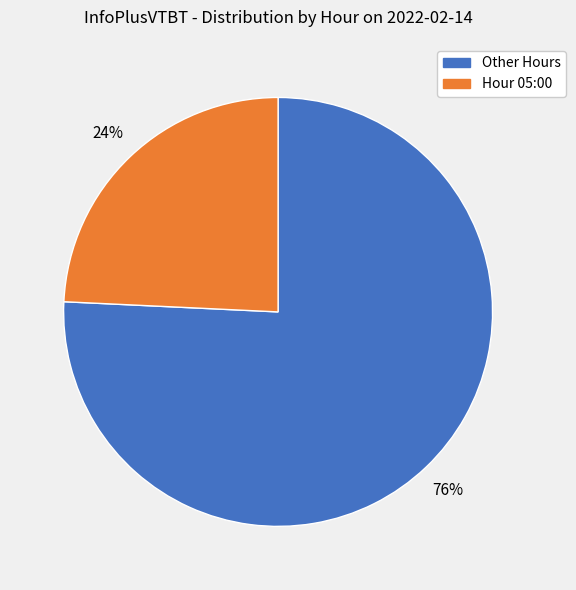

Does any single category account for the majority?

Yes